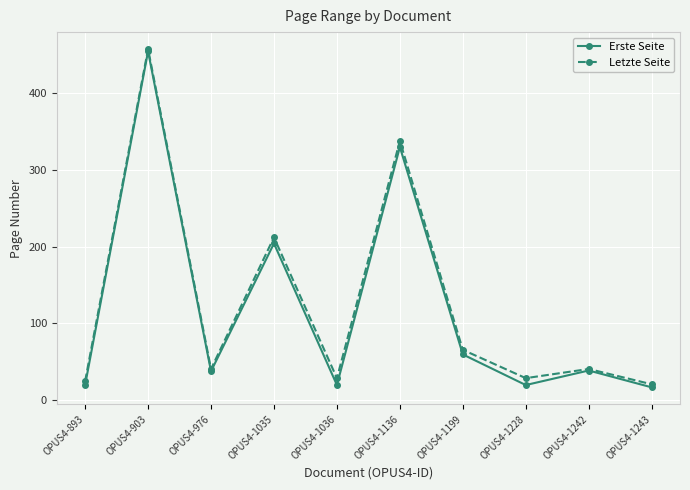

What is the sum of the Erste Seite values at OPUS4-1199 and OPUS4-1243?

75